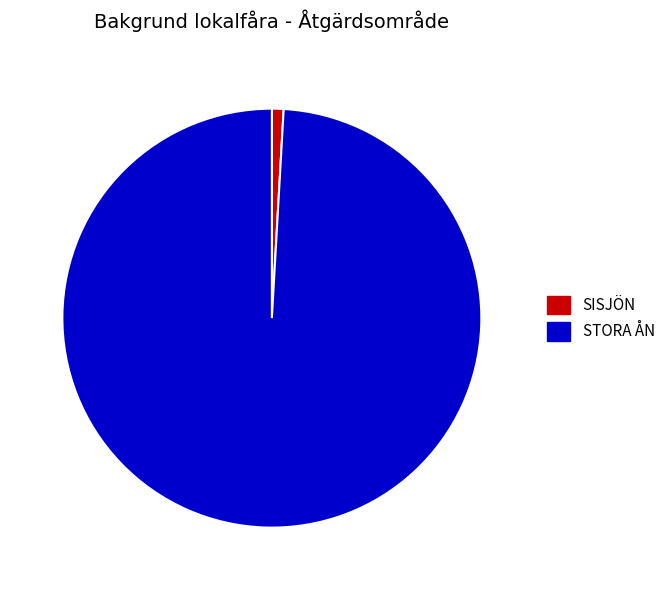

Does any single category account for the majority?

Yes